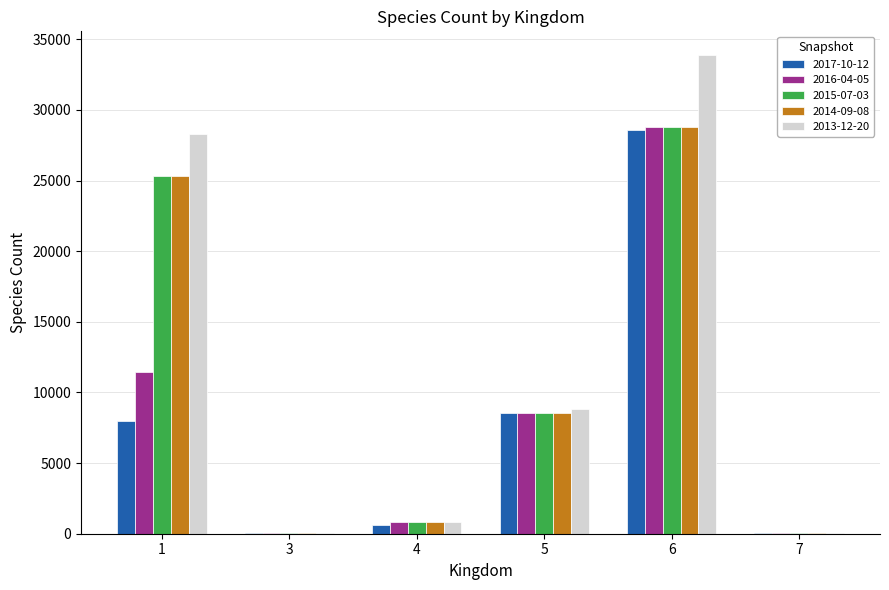

Is it true that 2015-07-03 equals 43251 at 6?

False